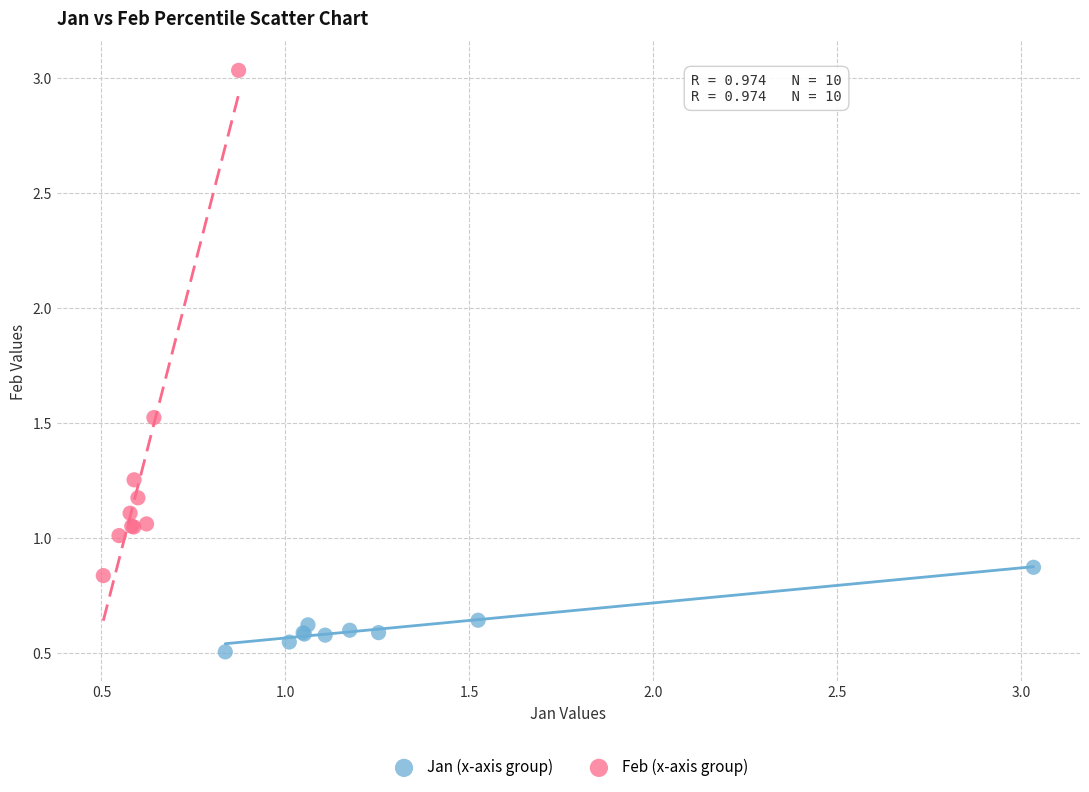

Which series contains the lowest Y value?

Jan (x-axis group)